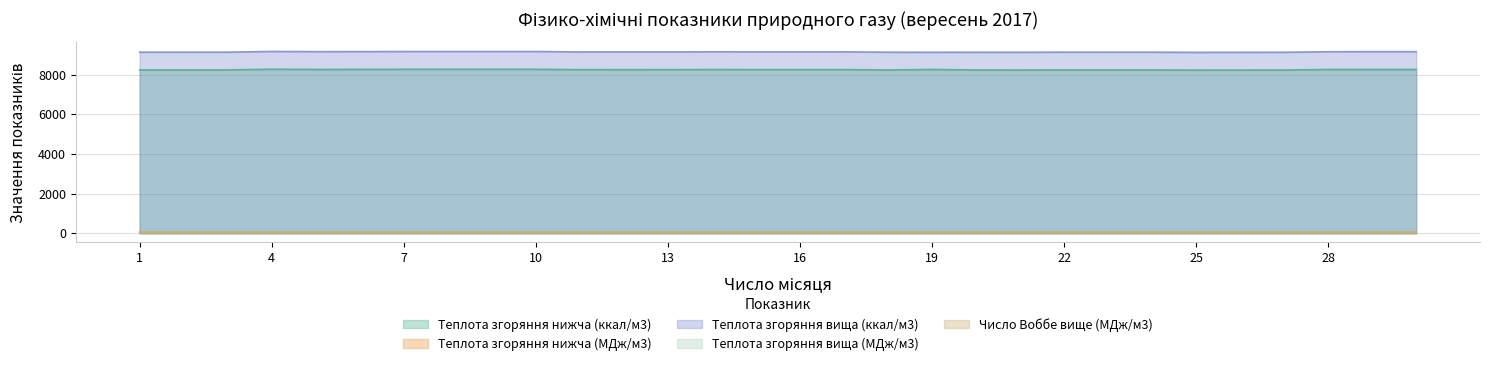

Reading left to right, transcribe all the data shown in this chart.

Теплота згоряння нижча (ккал/м3): 8235.0	8235.0	8235.0	8269.4	8259.6	8260.7	8265.9	8266.1	8266.1	8266.1	8246.0	8248.9	8246.4	8253.2	8250.7	8250.7	8250.7	8233.1	8257.5	8231.6	8230.9	8235.0	8235.0	8235.0	8225.2	8228.3	8229.8	8256.4	8258.9	8258.9
Теплота згоряння нижча (МДж/м3): 34.5	34.5	34.5	34.6	34.6	34.6	34.6	34.6	34.6	34.6	34.5	34.5	34.5	34.6	34.5	34.5	34.5	34.5	34.6	34.5	34.5	34.5	34.5	34.5	34.4	34.5	34.5	34.6	34.6	34.6
Теплота згоряння вища (ккал/м3): 9129.8	9129.8	9129.8	9166.6	9156.0	9157.2	9162.8	9163.0	9163.0	9163.0	9141.5	9144.7	9141.9	9149.2	9146.5	9146.5	9146.5	9127.8	9124.0	9126.3	9125.5	9129.9	9129.9	9129.9	9119.4	9122.6	9124.3	9152.6	9155.4	9155.4
Теплота згоряння вища (МДж/м3): 38.2	38.2	38.2	38.4	38.3	38.3	38.4	38.4	38.4	38.4	38.3	38.3	38.3	38.3	38.3	38.3	38.3	38.2	38.2	38.2	38.2	38.2	38.2	38.2	38.2	38.2	38.2	38.3	38.3	38.3
Число Воббе вище (МДж/м3): 50.0	50.0	50.0	50.0	50.0	50.0	50.0	50.0	50.0	50.0	50.0	50.0	50.0	50.0	50.0	50.0	50.0	50.0	50.0	50.0	50.0	50.0	50.0	50.0	50.0	50.0	50.0	50.0	50.0	50.0